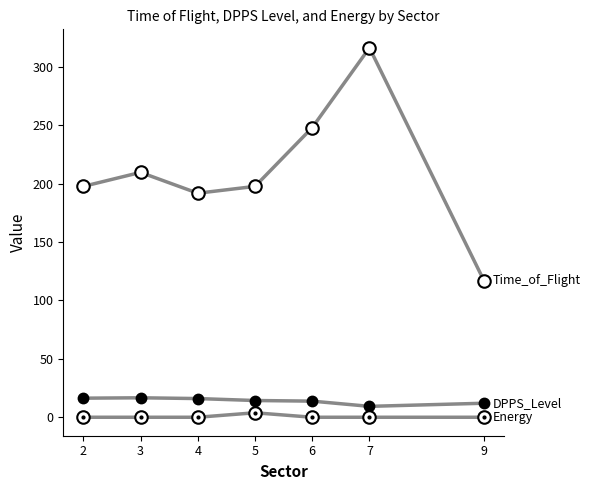

How many lines are shown in the chart?

3